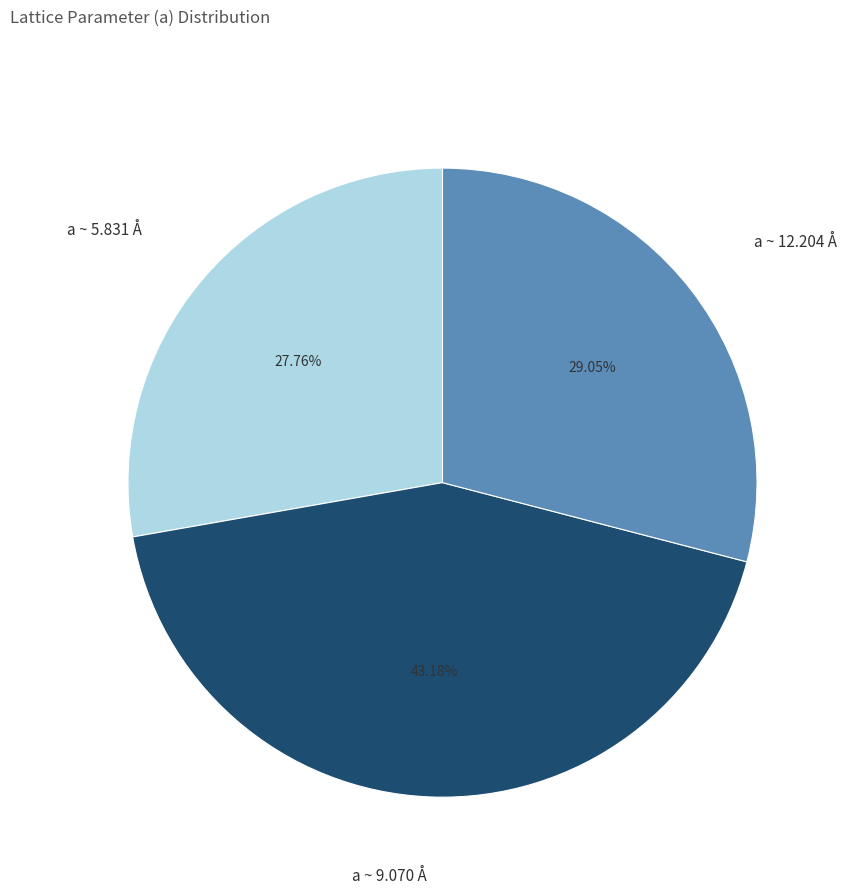

Does a ~ 9.070 Å account for over 50% of the chart?

No